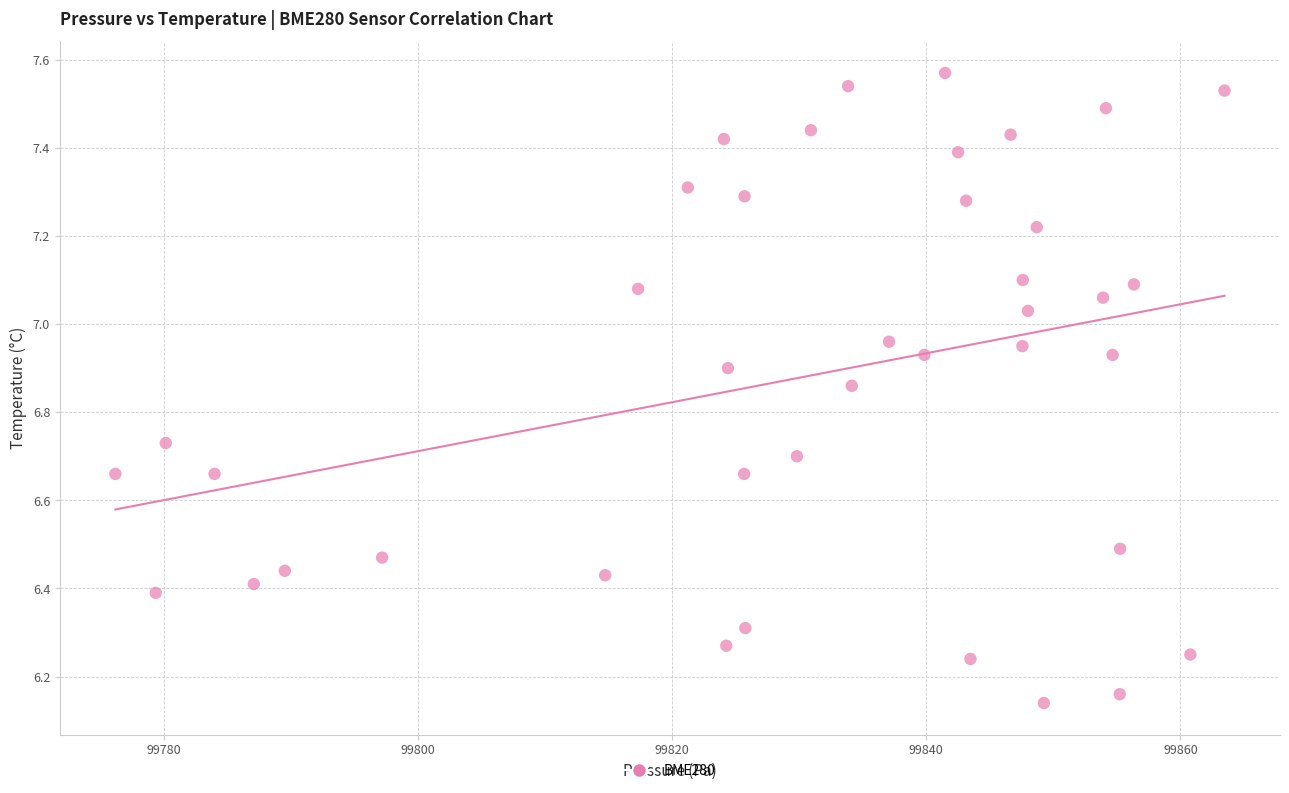

What is the range of X values (max minus min)?

87.3